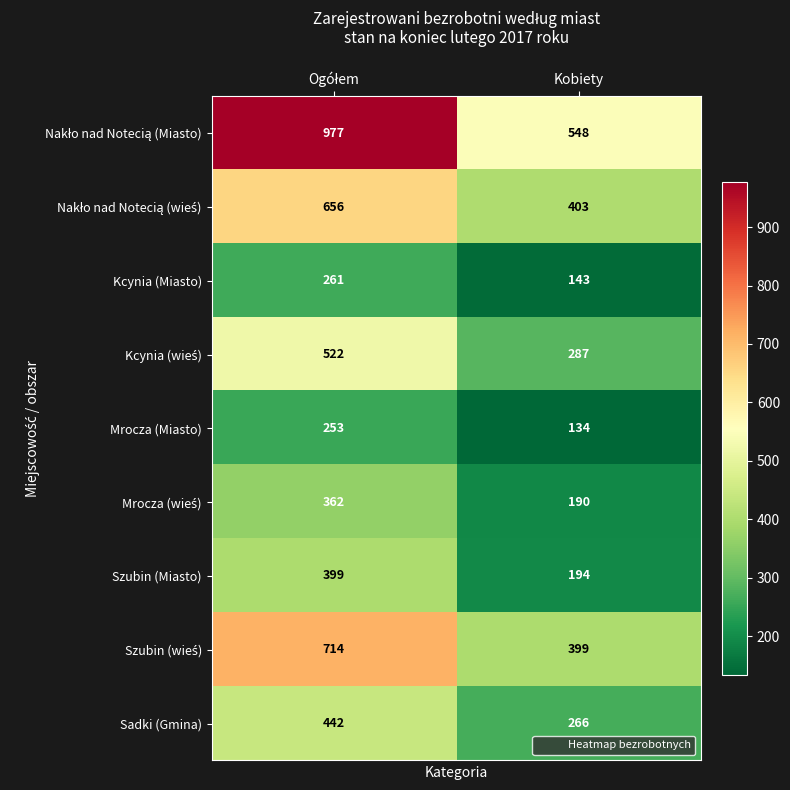

What is the total value across all series at Kobiety?

2564